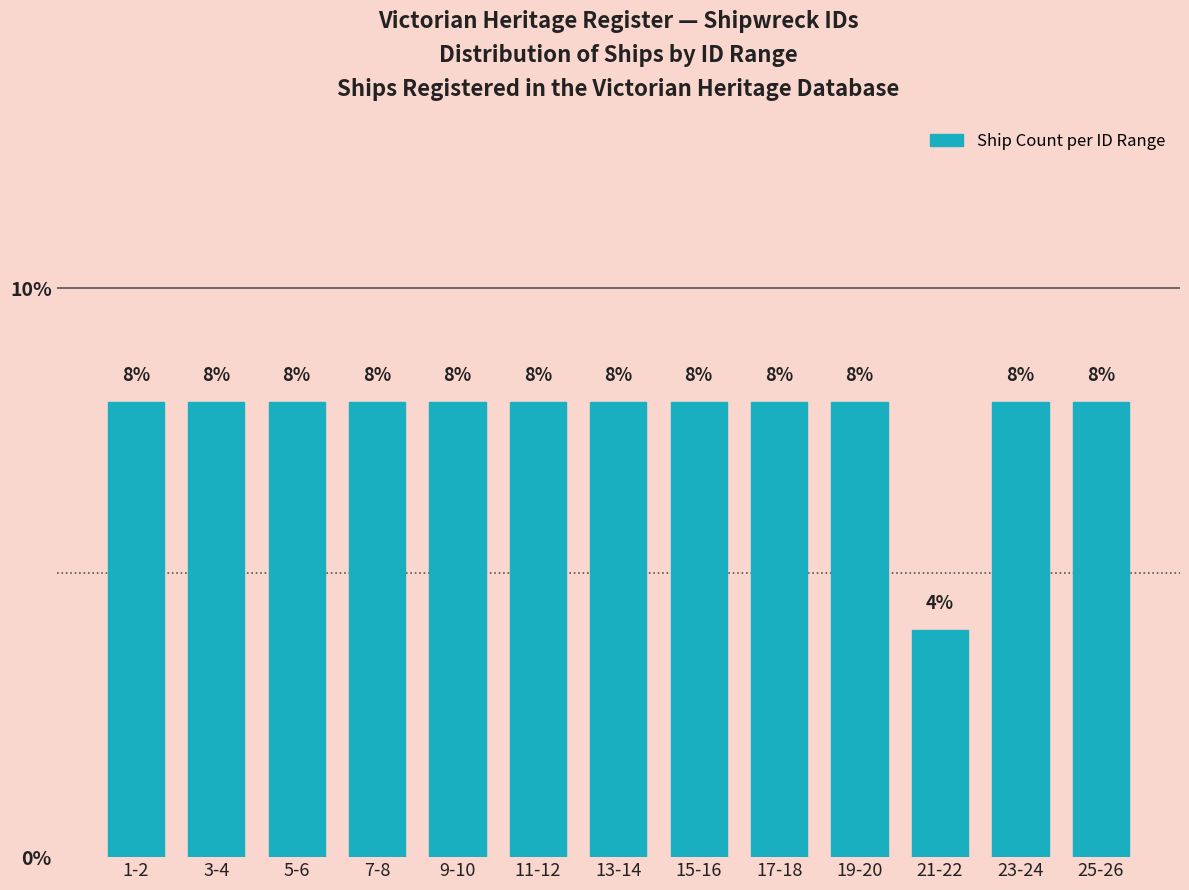

Reading left to right, transcribe all the data shown in this chart.

1-2=8	3-4=8	5-6=8	7-8=8	9-10=8	11-12=8	13-14=8	15-16=8	17-18=8	19-20=8	21-22=4	23-24=8	25-26=8